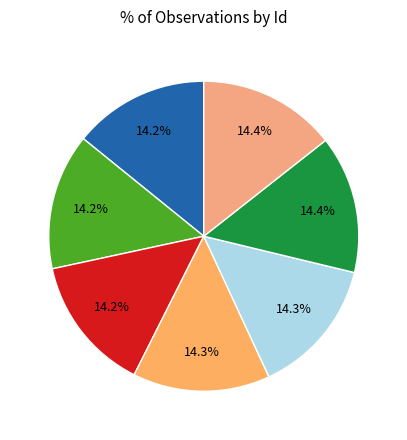

Count the number of slices in the pie.

7